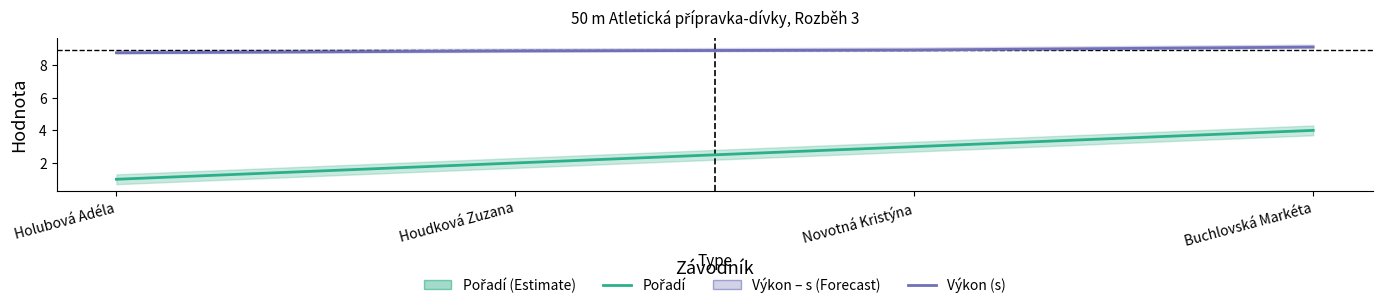

What are all the series names shown in the legend?

Výkon (s), Pořadí